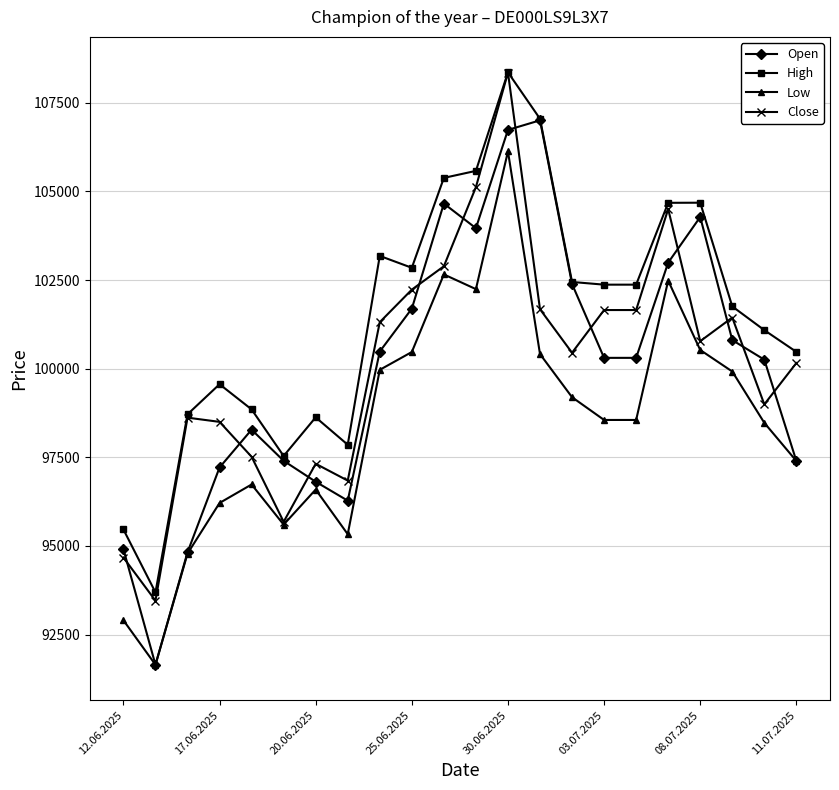

What is the lowest value of the Close series?

93455